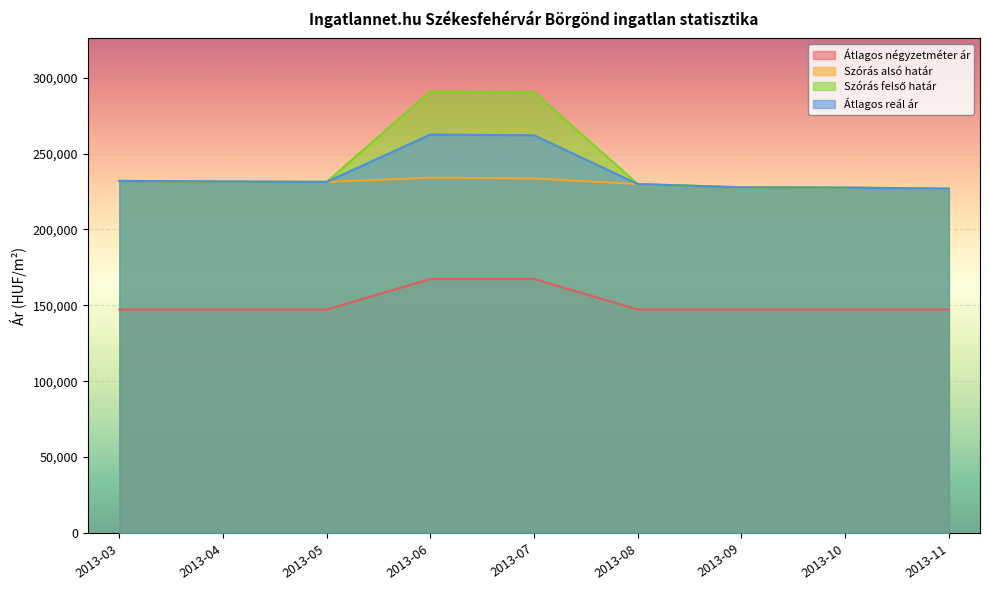

At which category does the chart reach its peak across all series?

2013-06